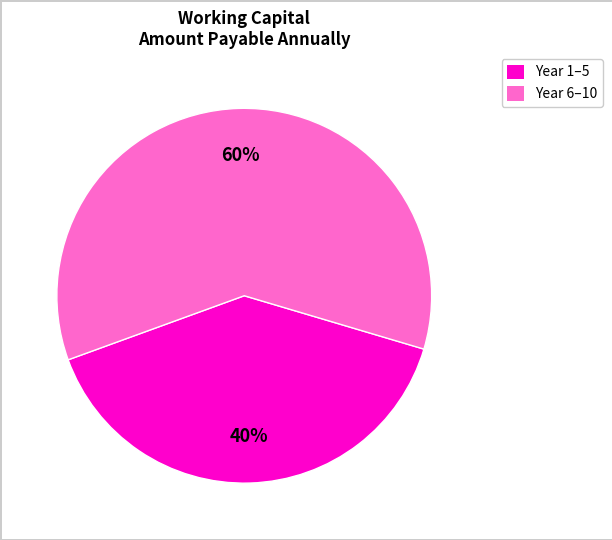

Which slice is the smallest?

Year 1–5